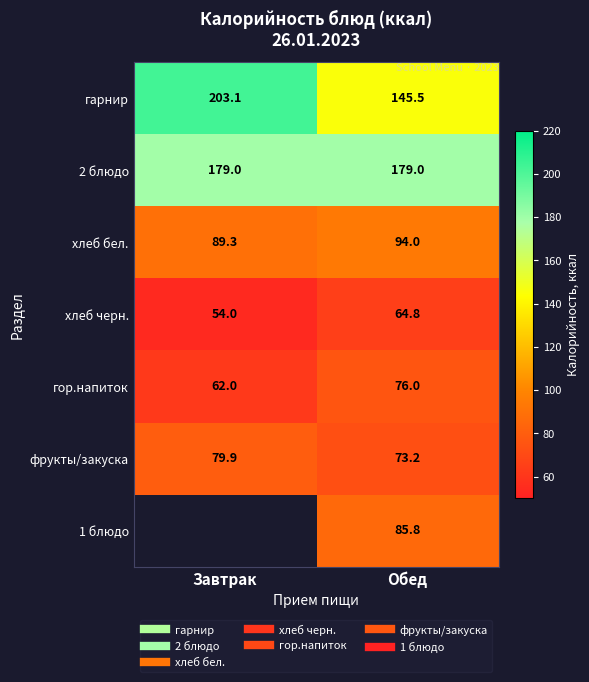

Which series has the widest spread of values?

гарнир